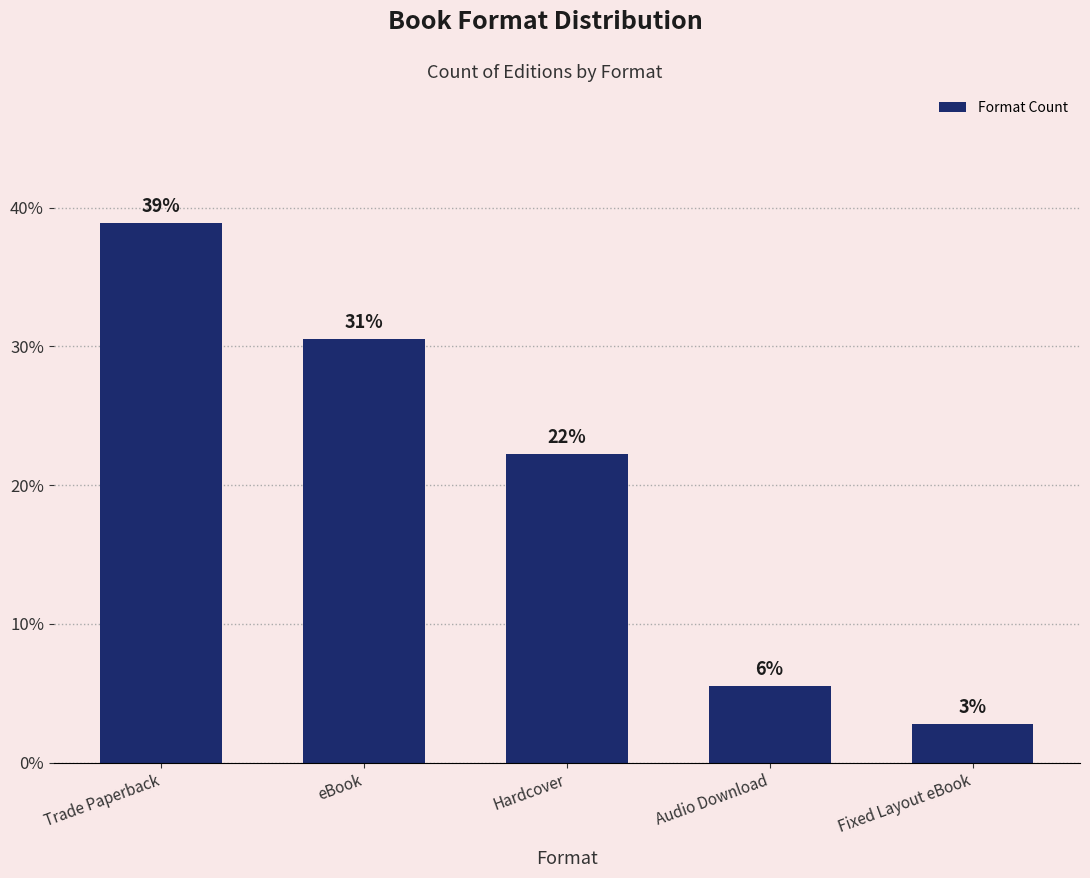

What is the label of the 3rd bar from the right?

Hardcover